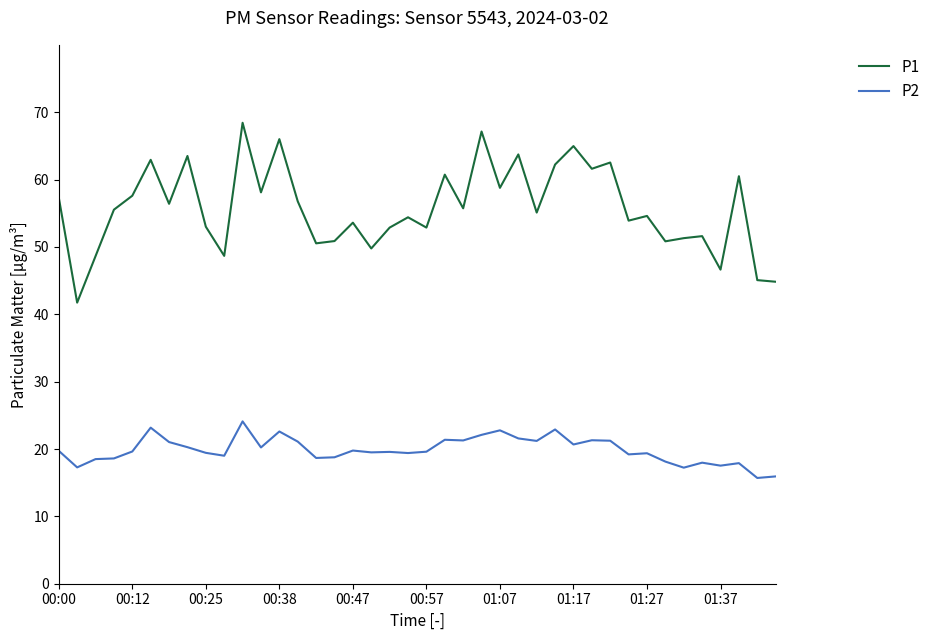

Count the number of data series in this chart.

2